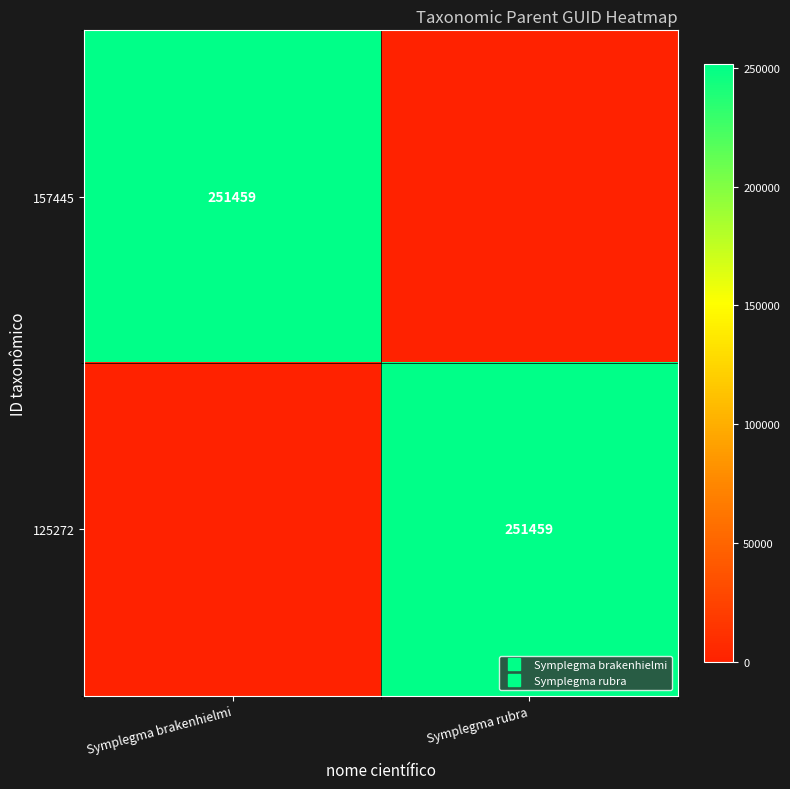

At how many categories does at least one series exceed 237619?

2